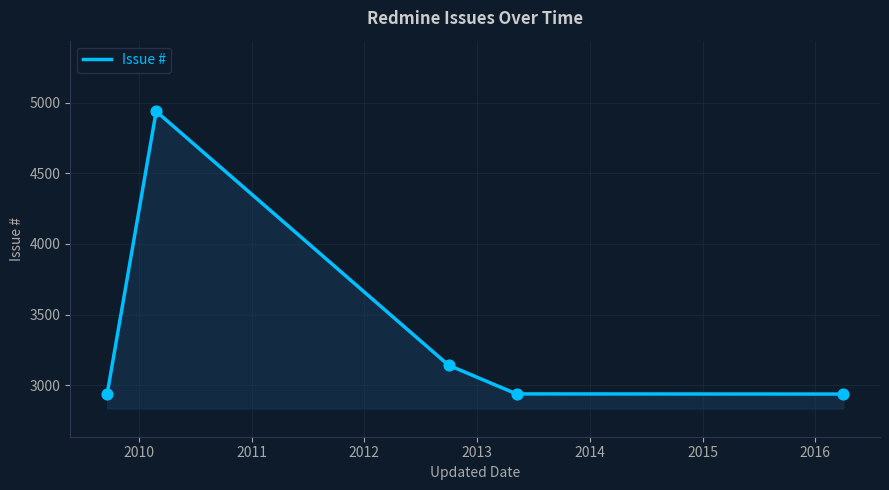

What is the greatest value displayed?

4938